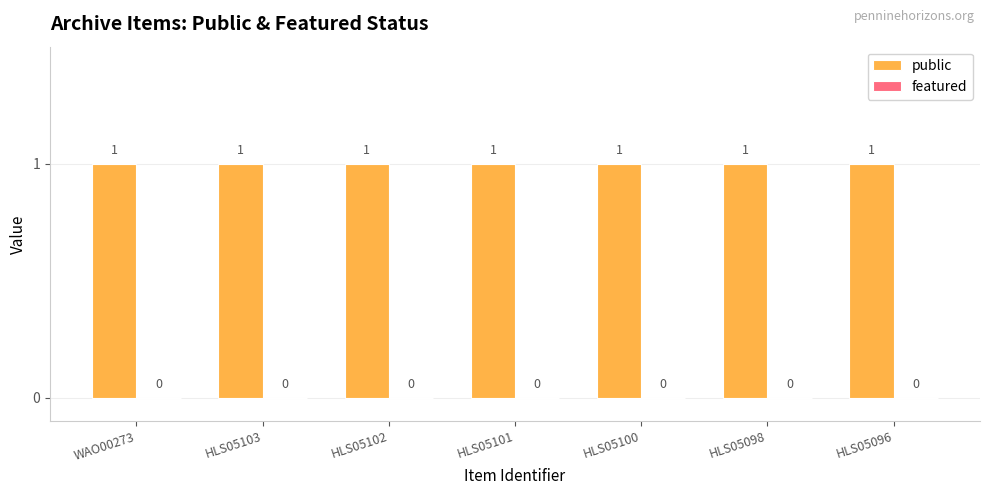

How many bars are there in total?

14